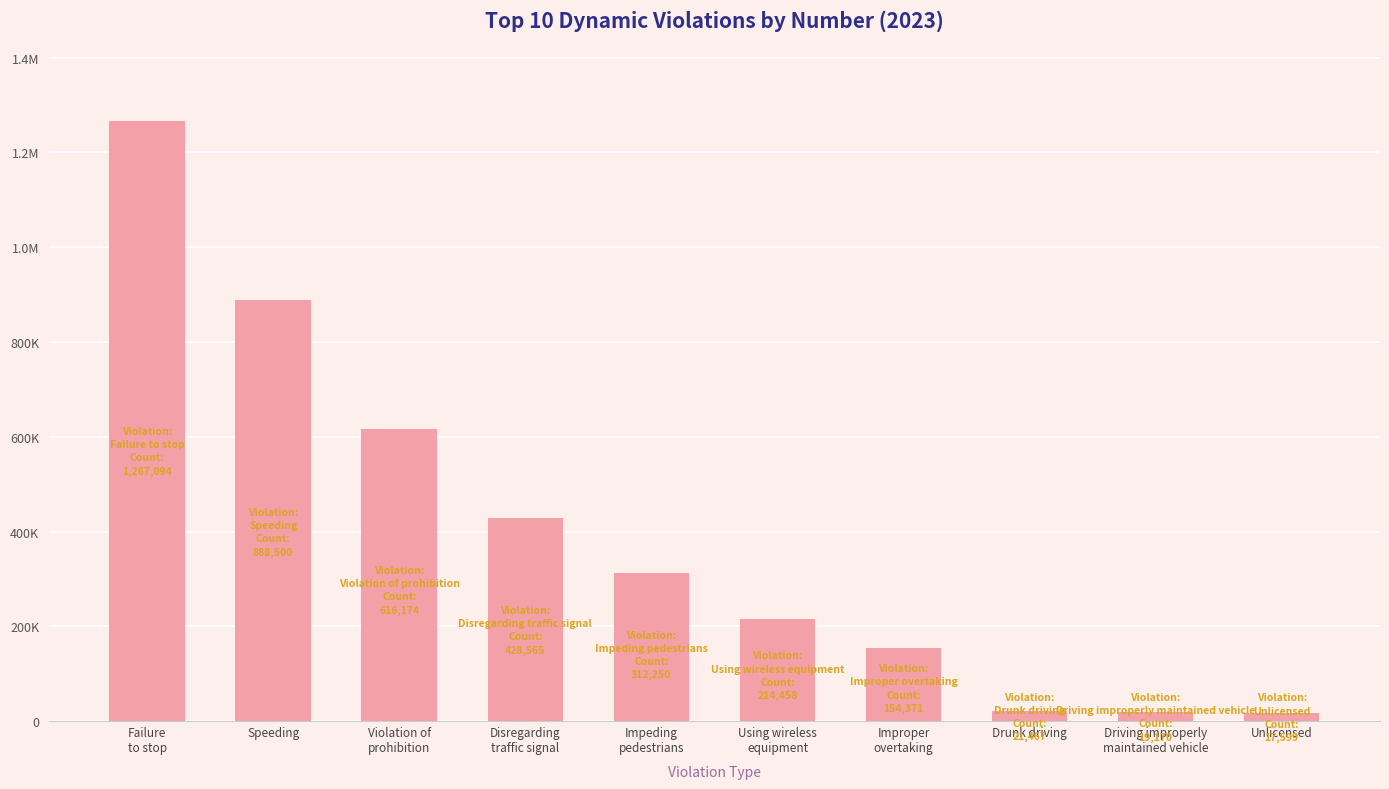

How many data points does each series have?

10